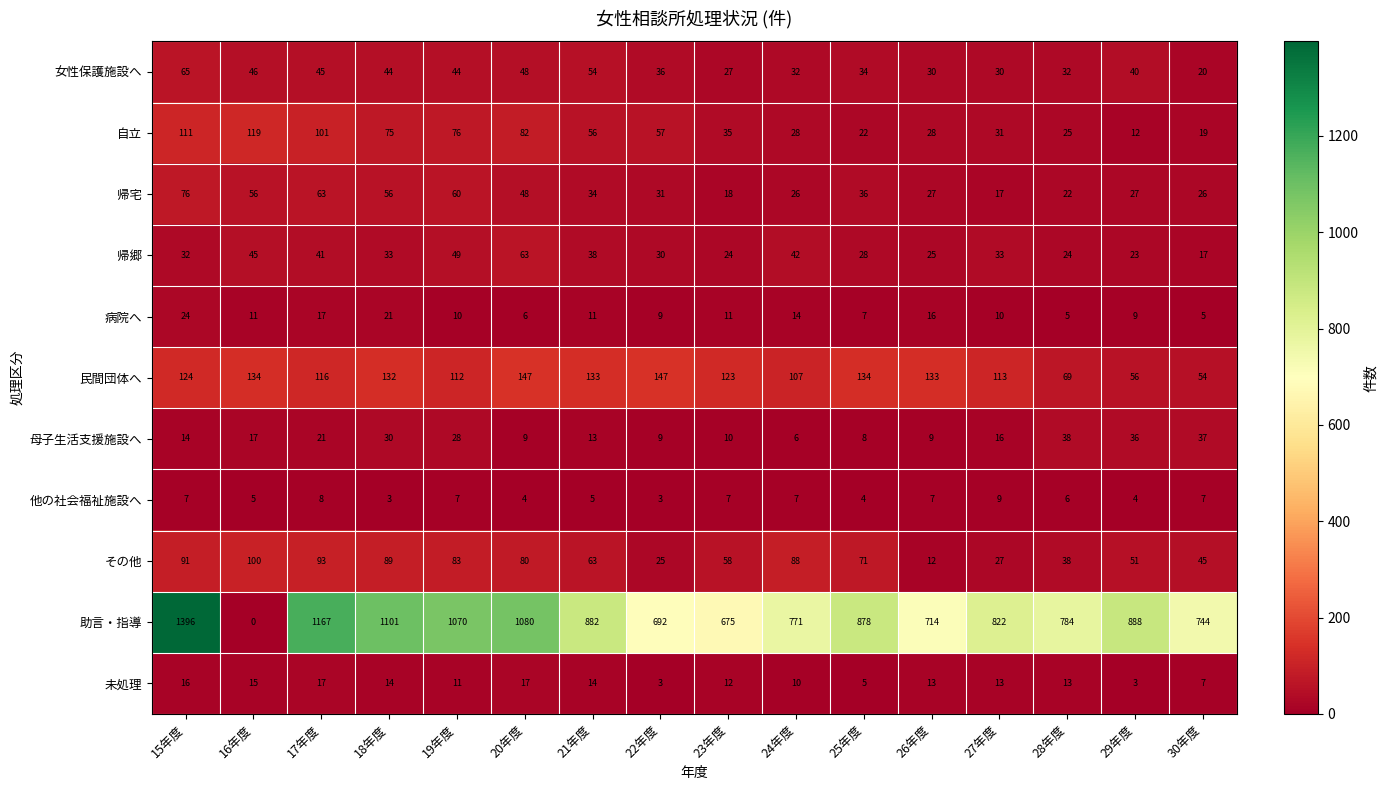

List the series in order of their peak value, lowest first.

他の社会福祉施設へ, 未処理, 病院へ, 母子生活支援施設へ, 帰郷, 女性保護施設へ, 帰宅, その他, 自立, 民間団体へ, 助言・指導